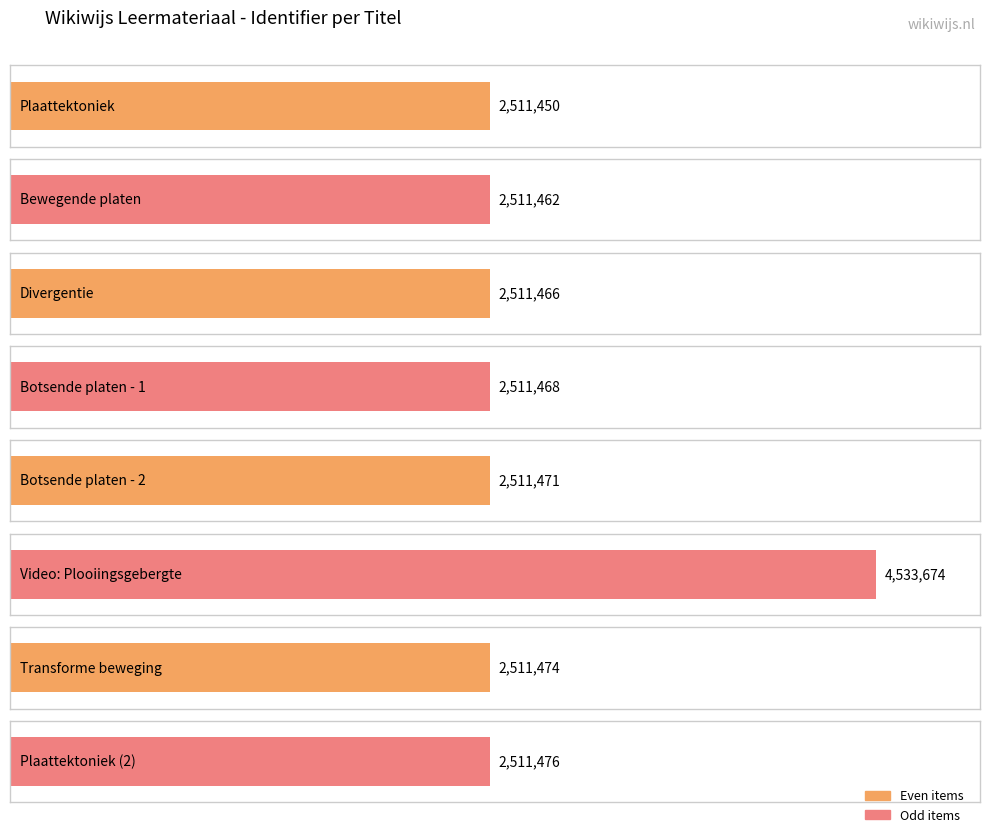

What is the change in value from Video: Plooiingsgebergte to Plaattektoniek (2)?

-2022198